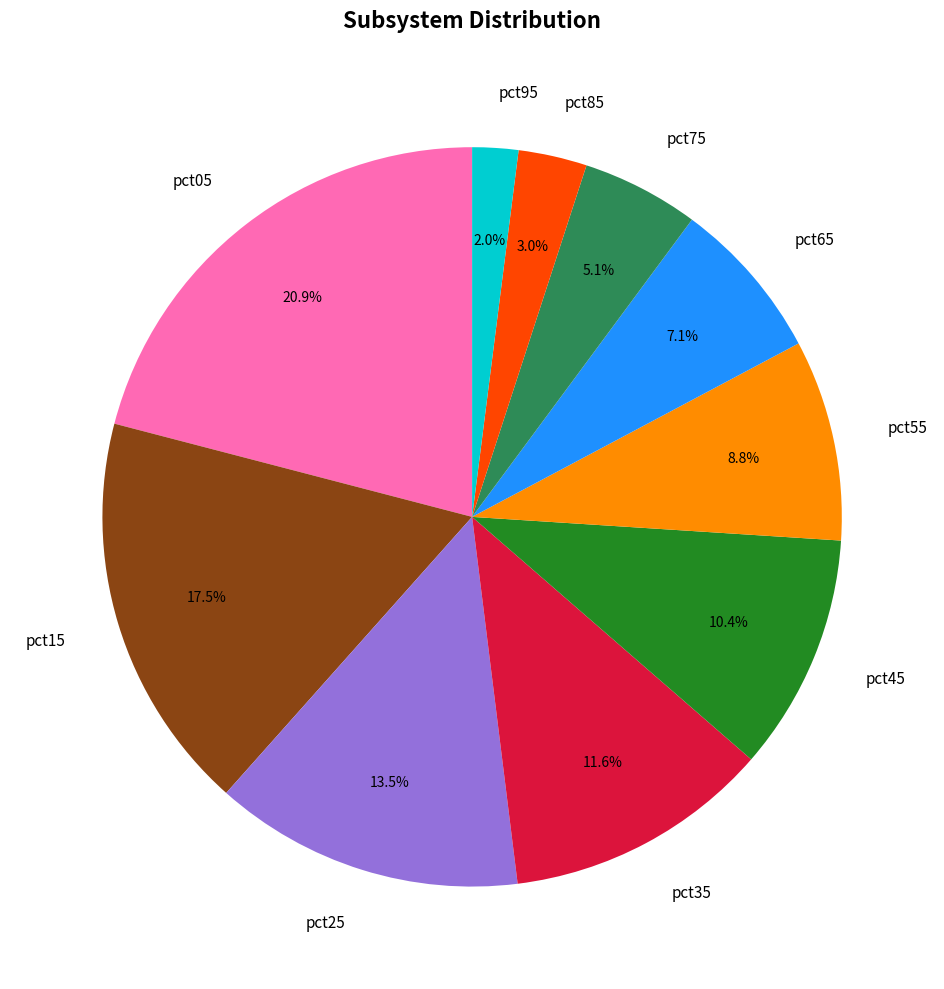

Rank the categories by value from lowest to highest.

pct95, pct85, pct75, pct65, pct55, pct45, pct35, pct25, pct15, pct05